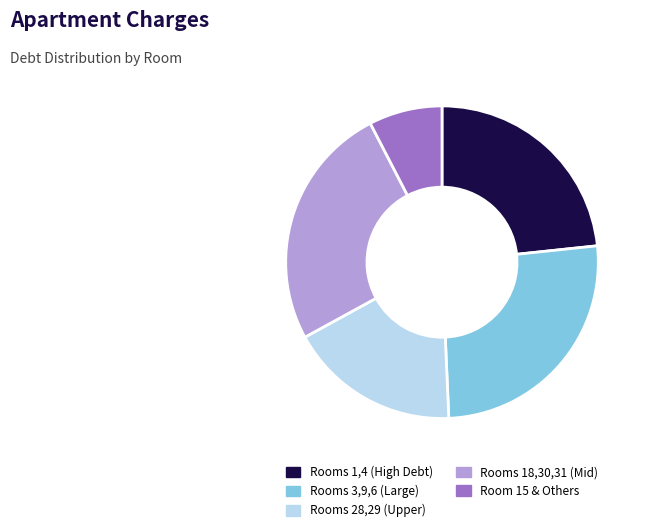

Between Rooms 3,9,6 (Large) and Room 15 & Others, which is larger?

Rooms 3,9,6 (Large)